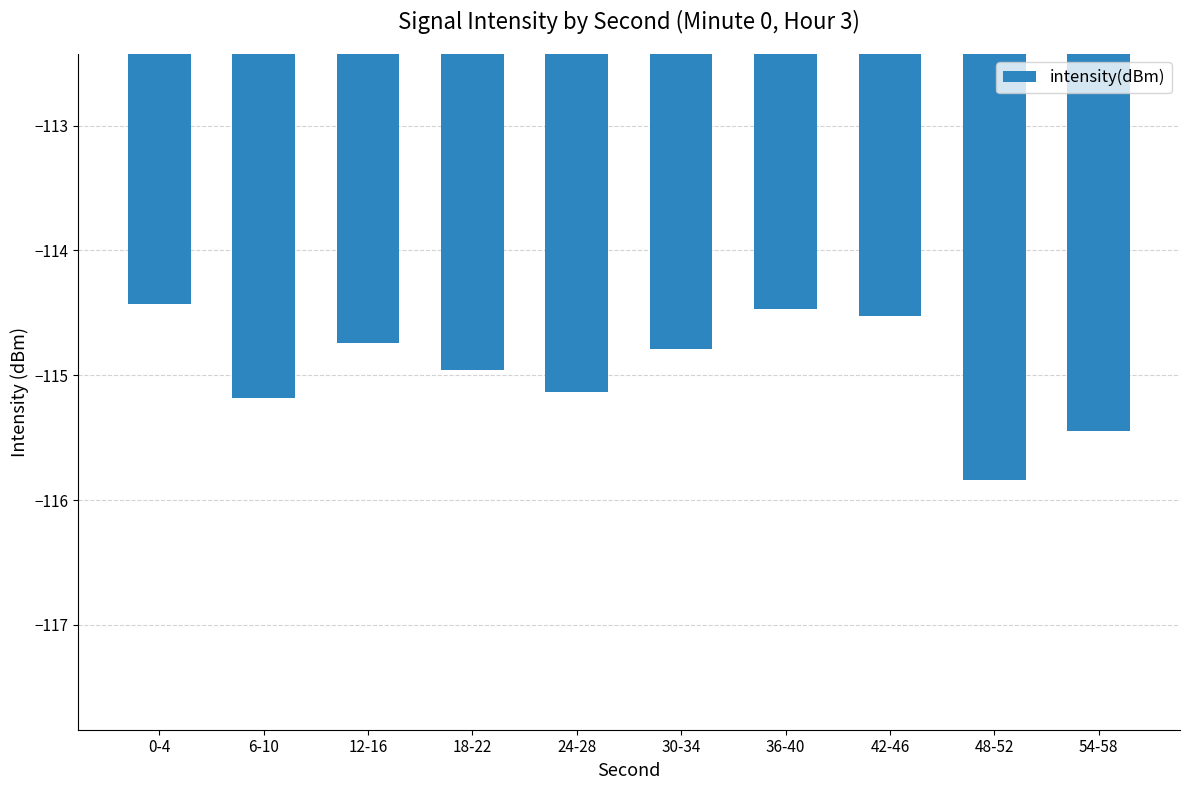

Is it true that the value at 6-10 is -34.1?

False